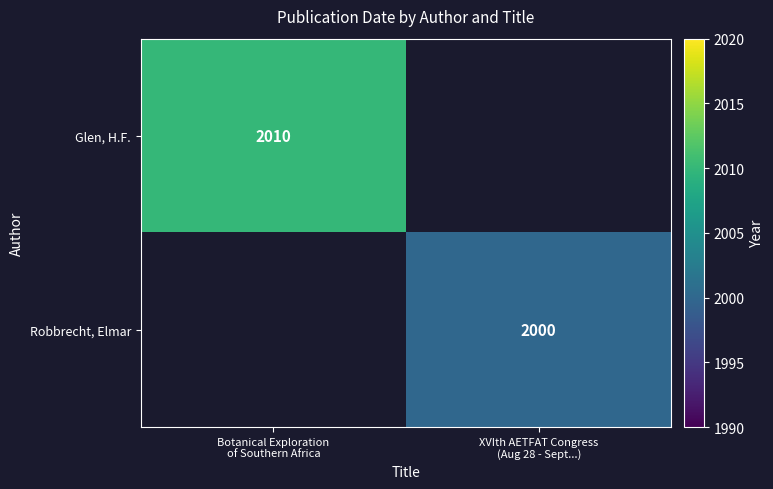

At which label is Glen, H.F. closest to 2010?

Botanical Exploration of Southern Africa